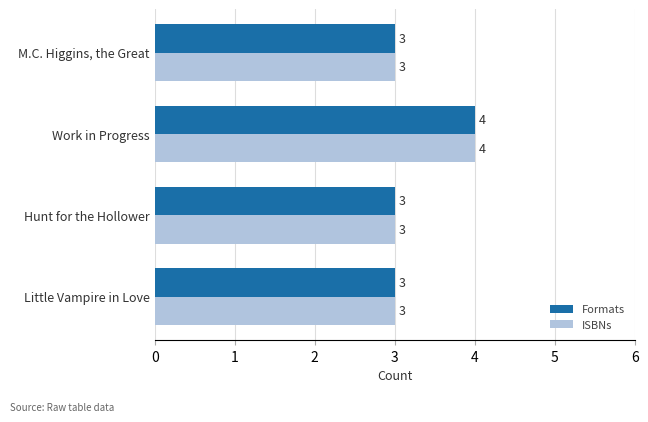

Is it true that ISBNs equals 3 at M.C. Higgins, the Great?

True